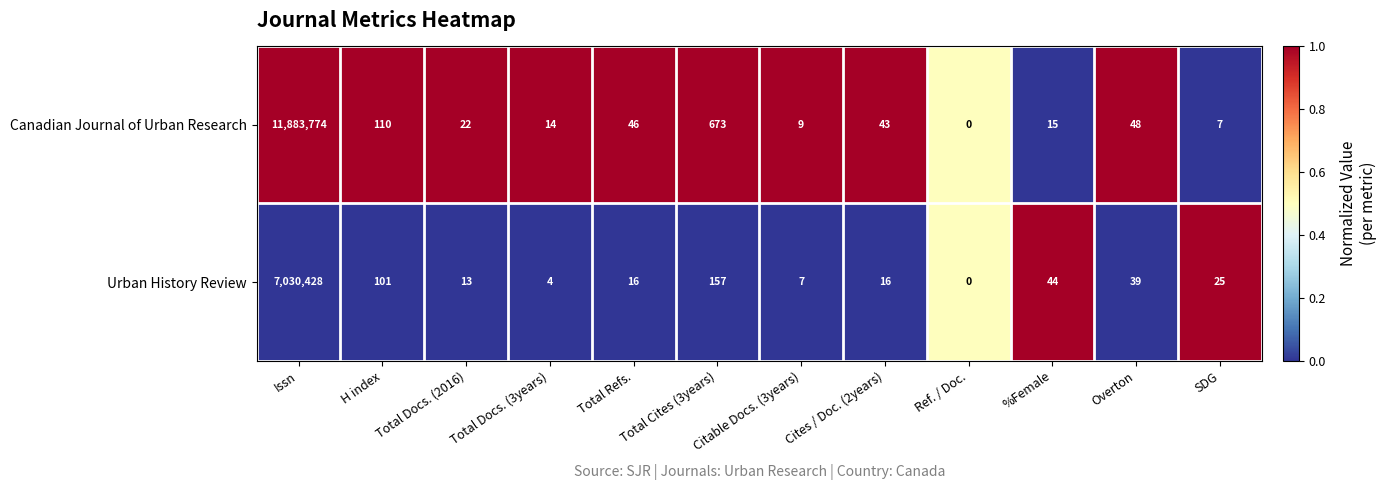

List the series in order of their peak value, lowest first.

Urban History Review, Canadian Journal of Urban Research